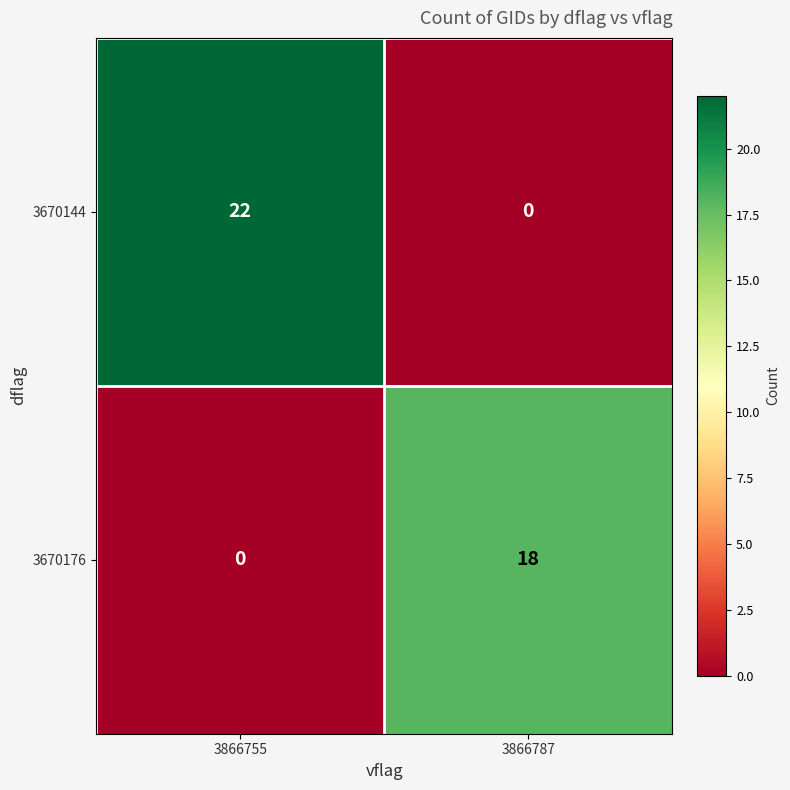

Which series has the largest total across all categories?

3670144